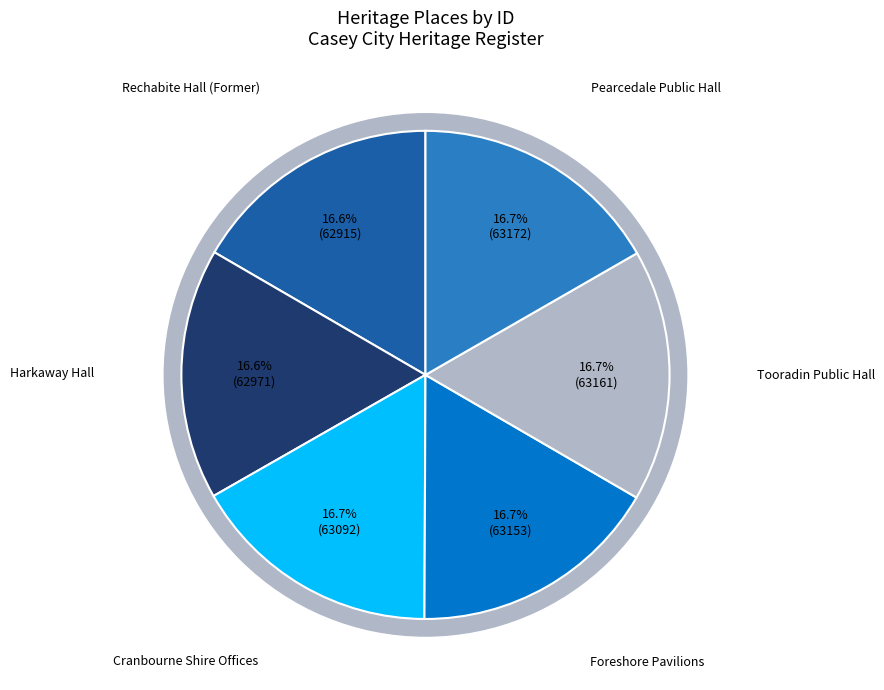

What portion of the pie excludes Foreshore Pavilions?

83.3%